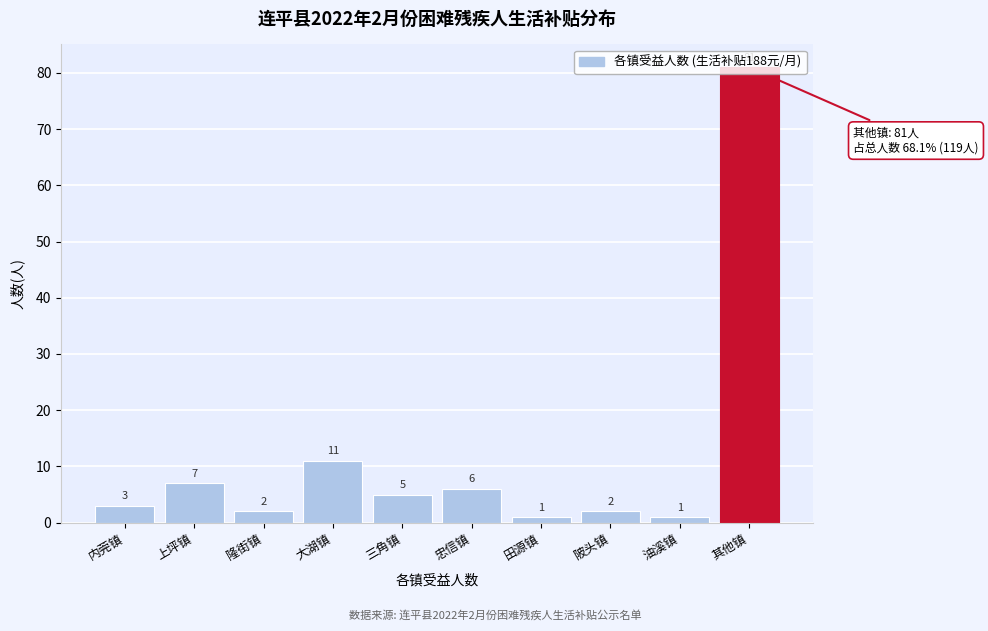

Between 田源镇 and 陂头镇, which is larger?

陂头镇